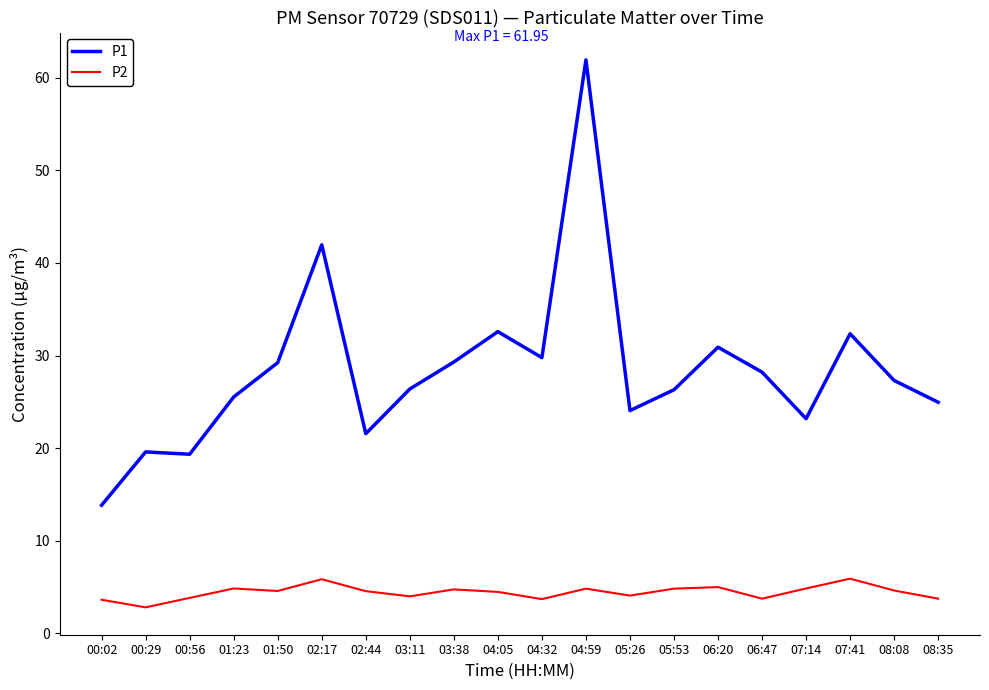

At which category is the sum across all series the highest?

04:59